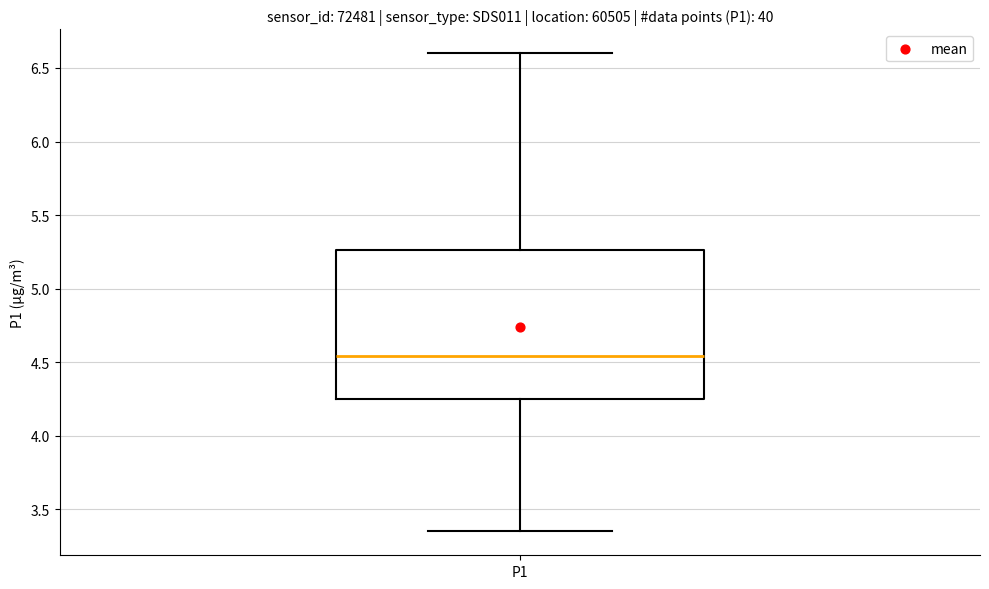

Read this box plot against the y-axis: the position of the median line, the range covered by the box, and the ends of both whiskers. The values are not printed on the chart, so give them approximately, as read against the axis.

median 4.55, box 4.25 to 5.25, whiskers 3.35 to 6.60